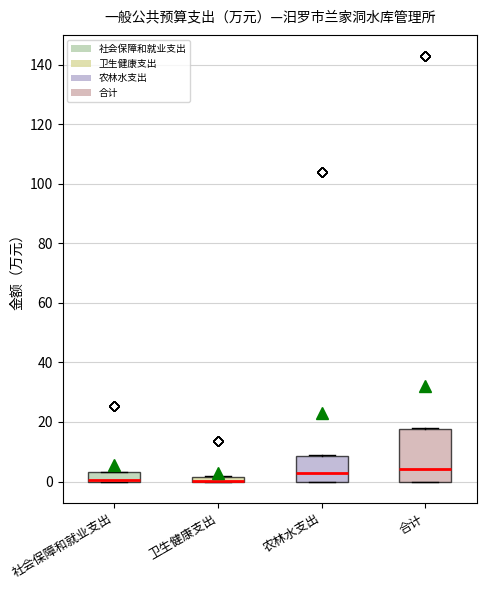

Which box is the tallest, from its lower edge to its upper edge?

合计